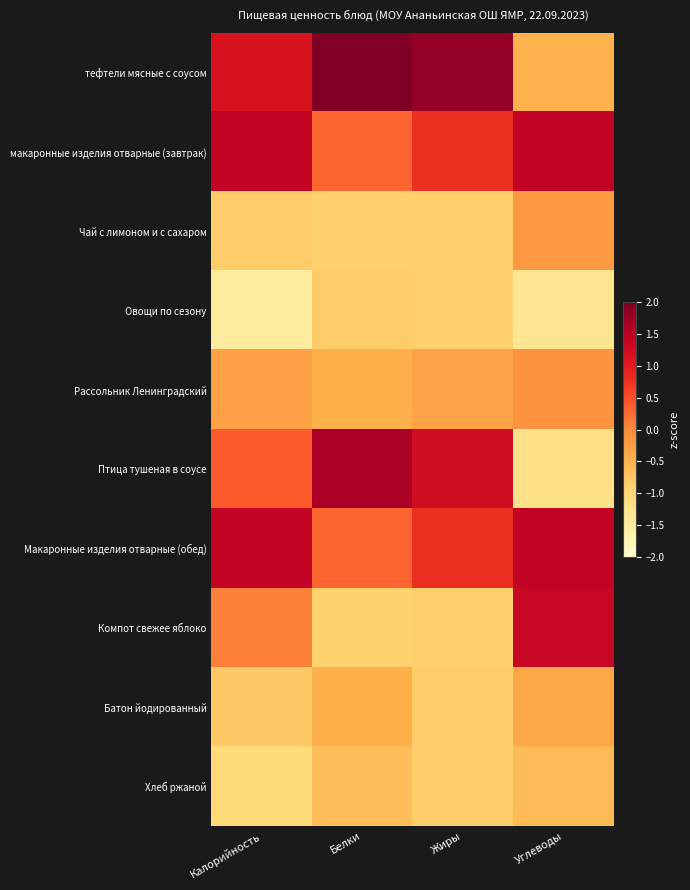

At how many categories does at least one series exceed -1?

4